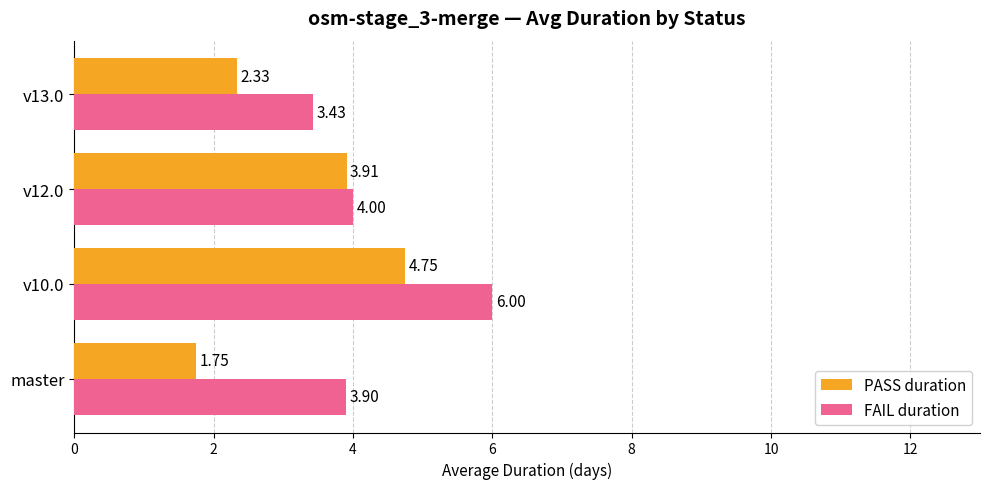

Which category has the highest value in the PASS duration series?

v10.0